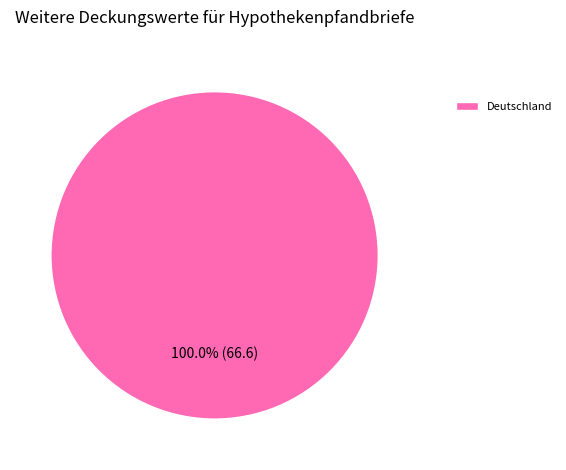

Rank the categories by value from lowest to highest.

Deutschland